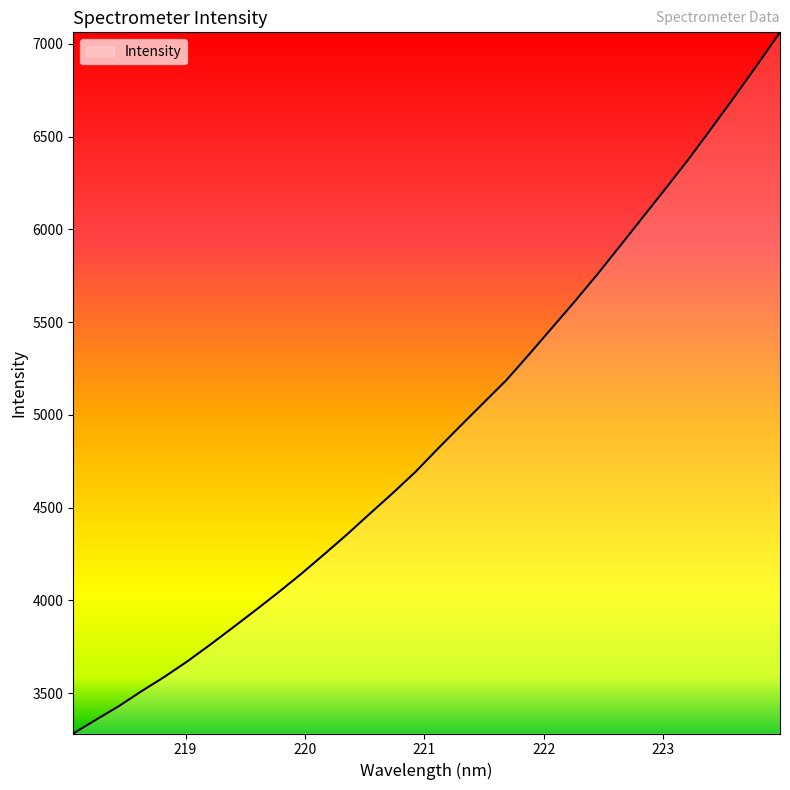

What is the maximum value shown in the chart?

7061.8